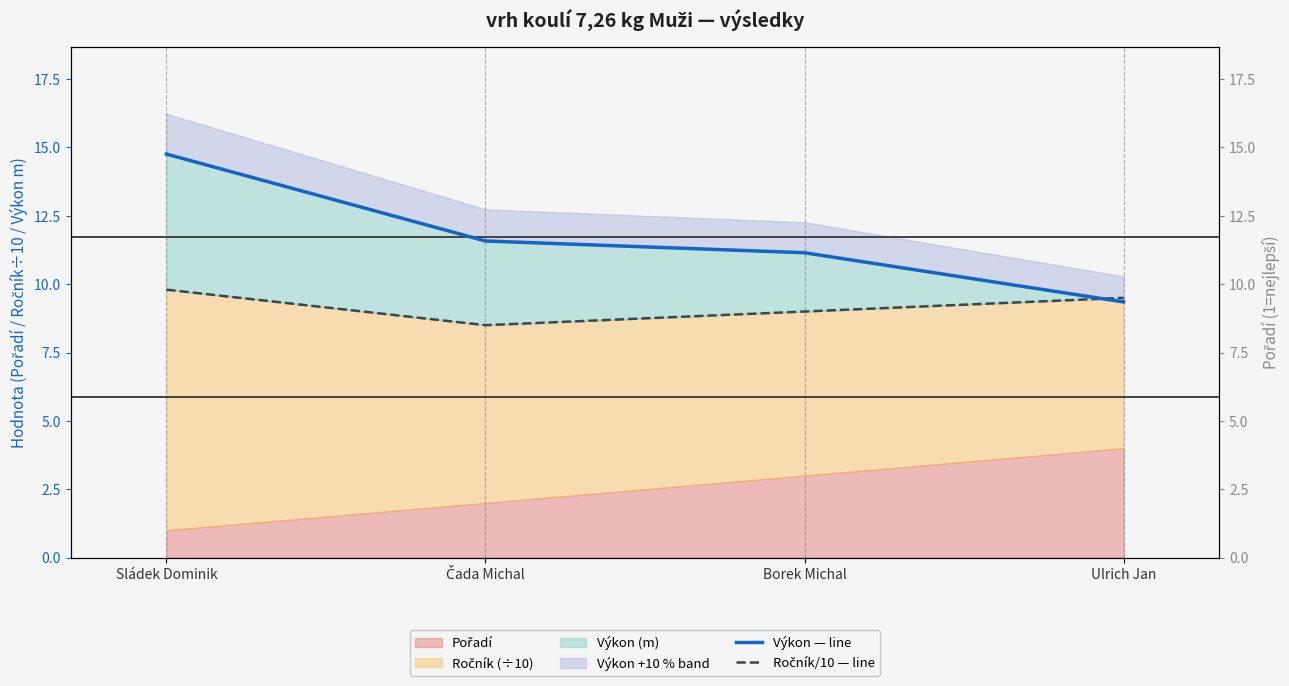

What is the sum of the Výkon — line values at Borek Michal and Ulrich Jan?

20.5